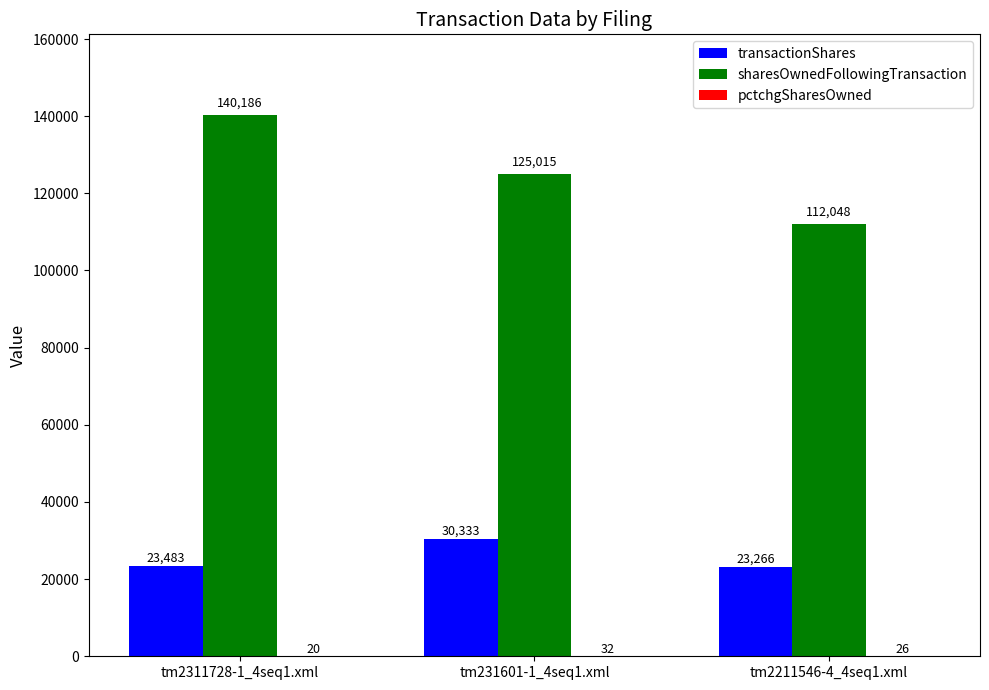

At which category is the sum across all series the highest?

tm2311728-1_4seq1.xml